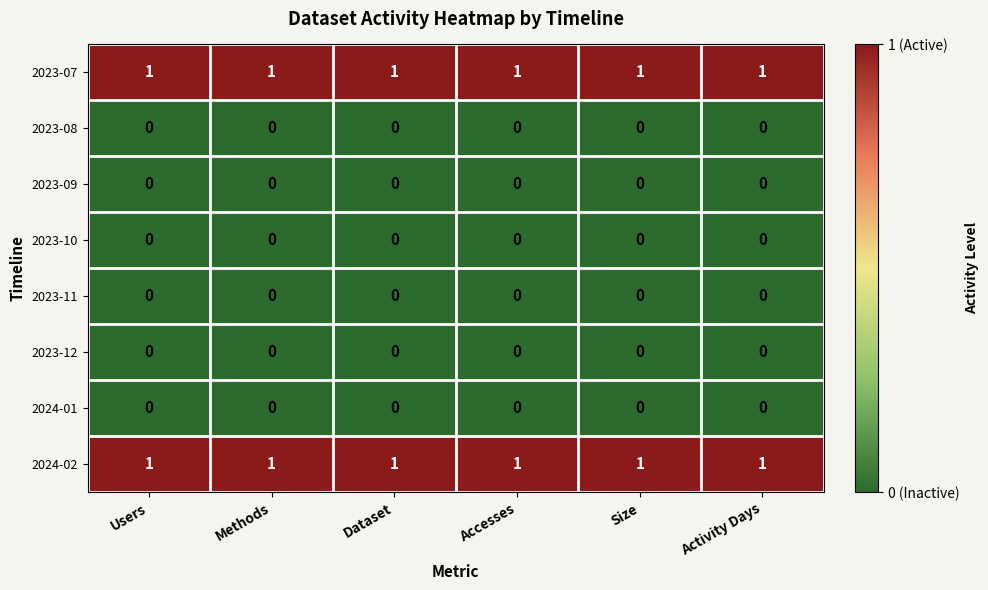

Is it true that 2023-07 equals 1 at Users?

True